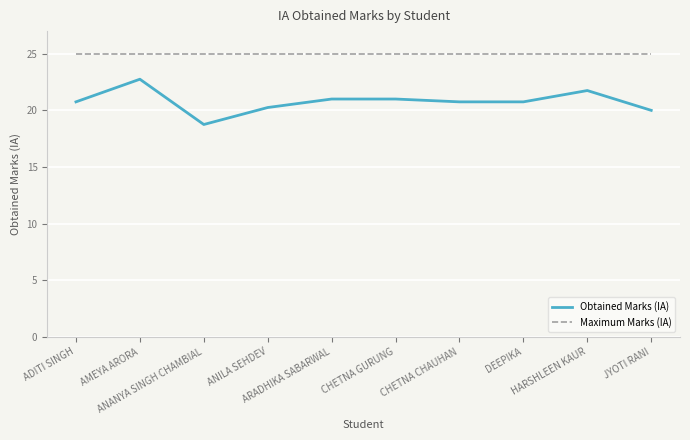

What is the difference between the maximum and minimum values in the Obtained Marks (IA) series?

4.0